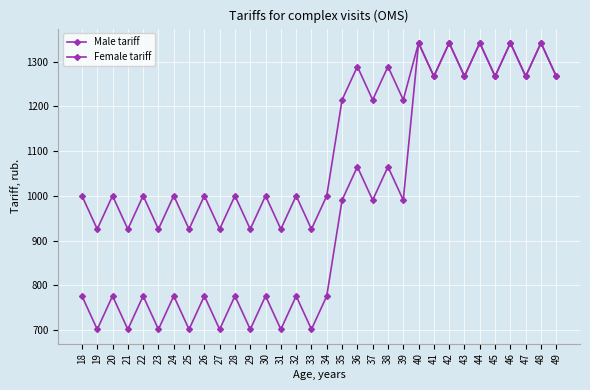

The Male tariff series shows 2195.4 at 43. True or false?

False